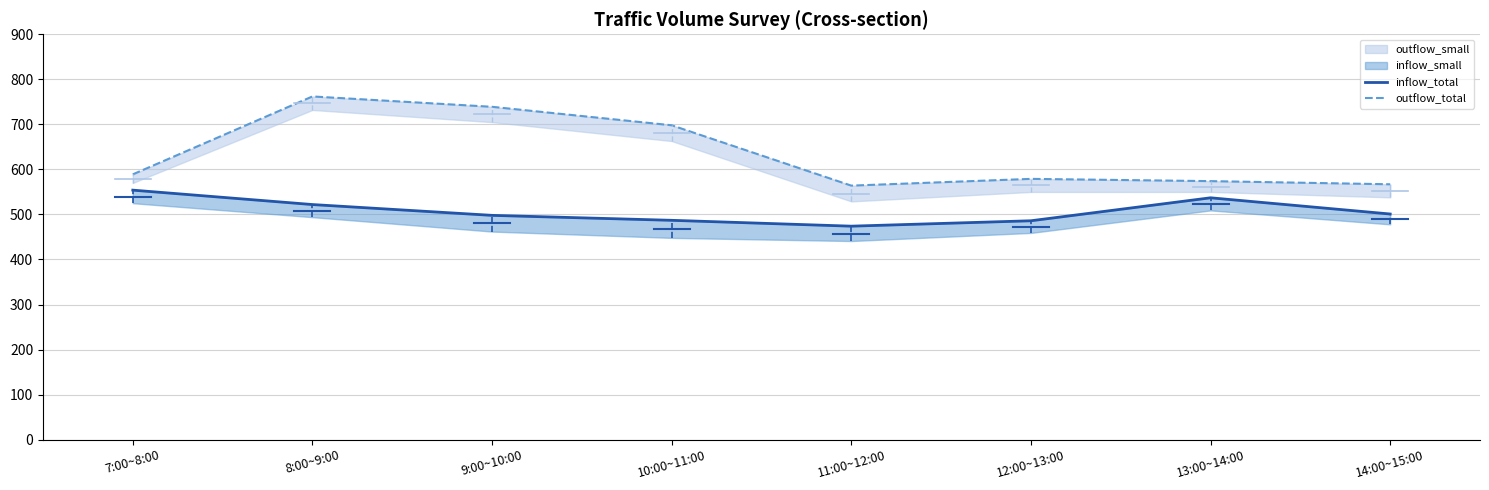

True or false: outflow_total has a value of 574 at 13:00~14:00.

True